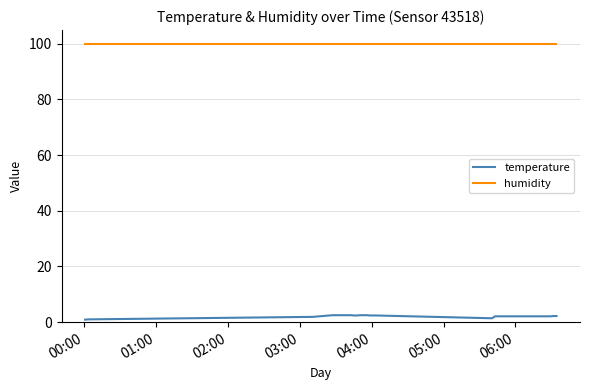

Is this an area chart (filled region under the line)?

No